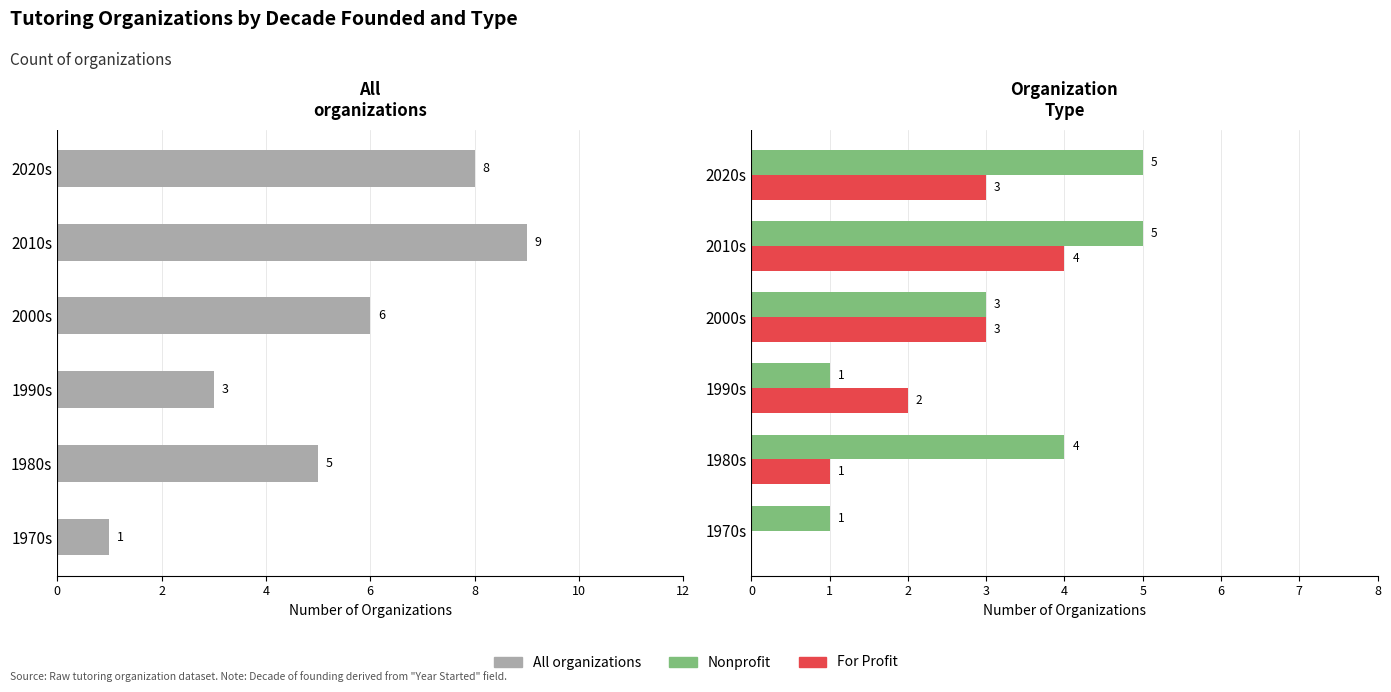

Is it true that All organizations equals 5 at 1980s?

True